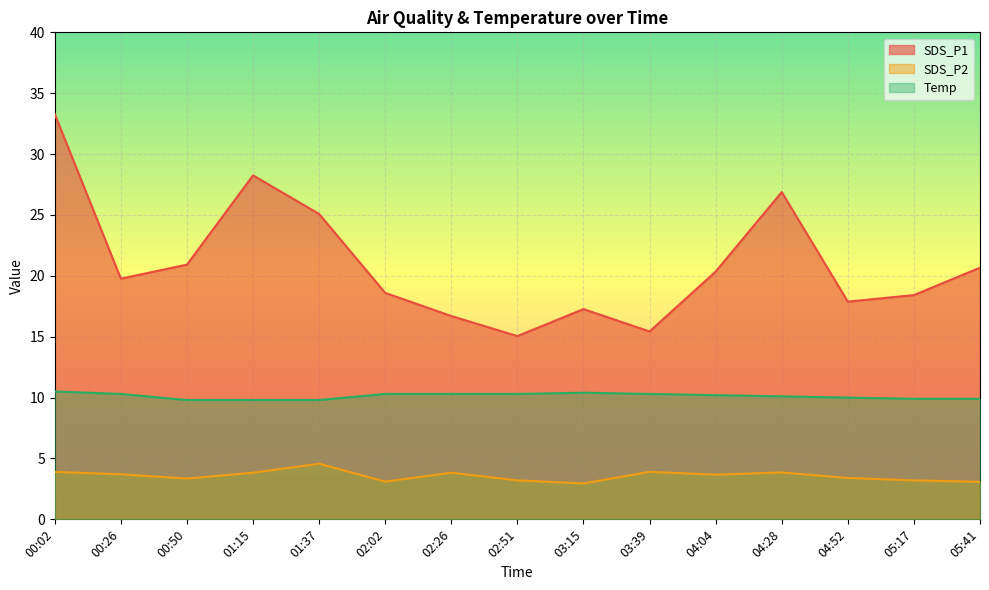

True or false: SDS_P1 has more than 2 points higher than both neighbors.

True